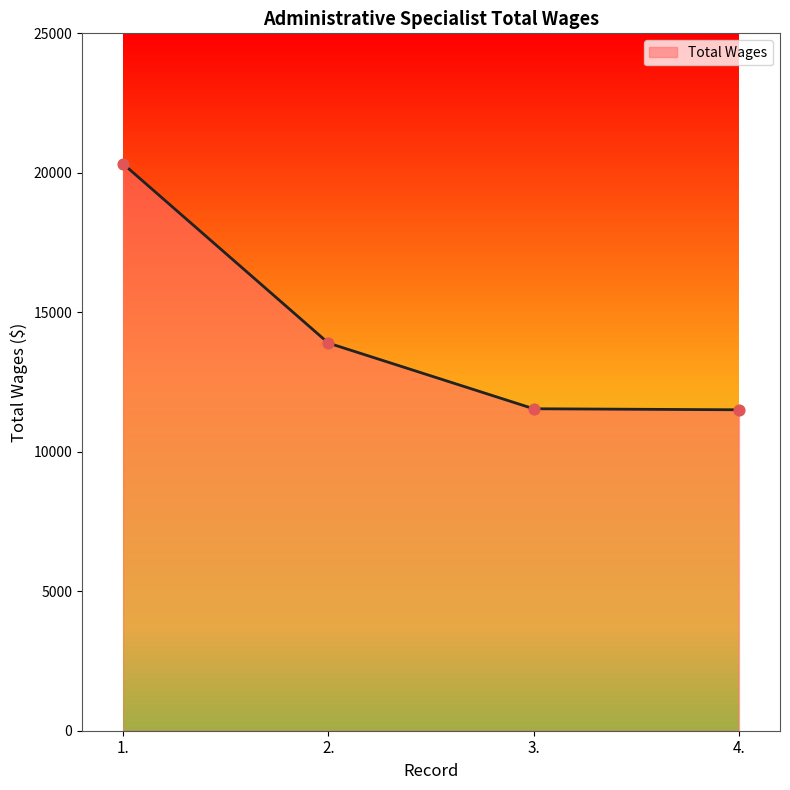

Approximately how many times larger is the value at 2. compared to 1.?

0.7